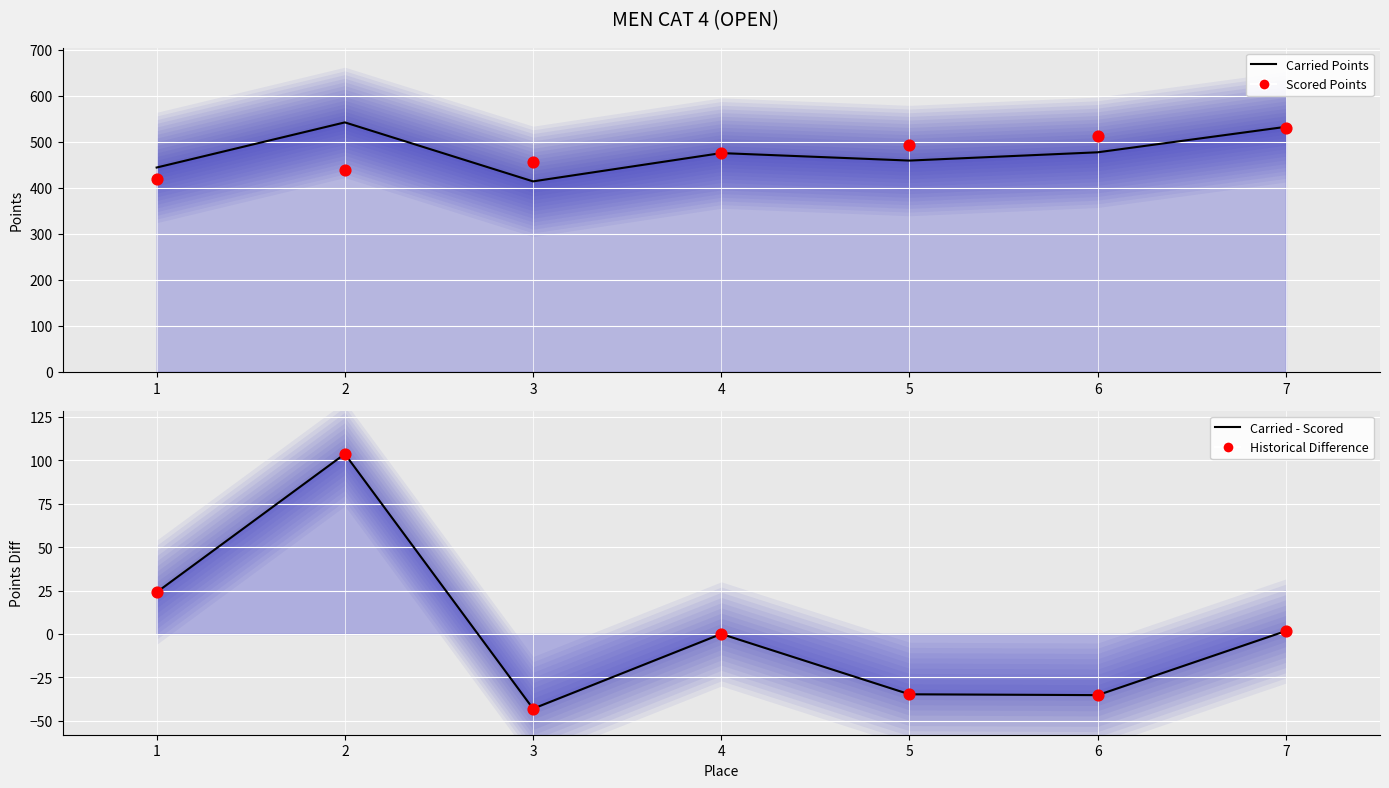

Which series reaches the maximum Y coordinate?

Carried Points Line